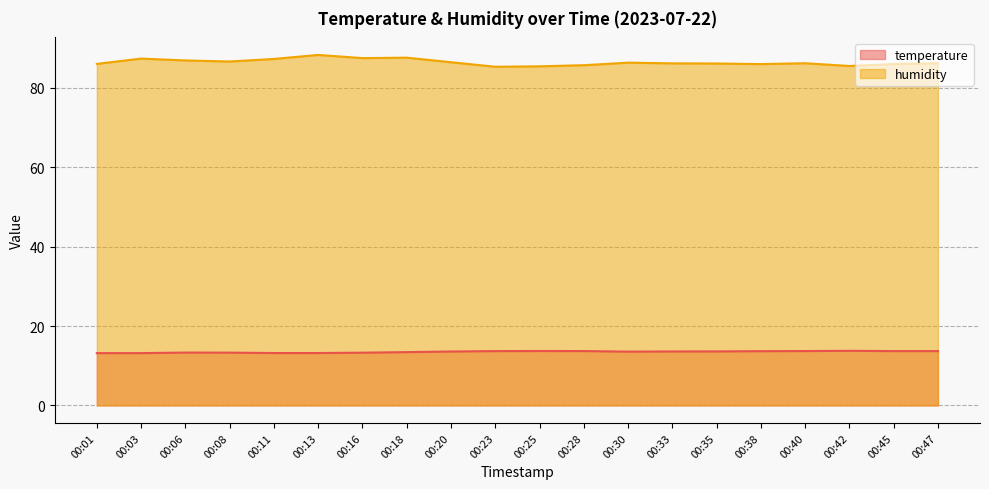

True or false: humidity has a value of 44.3 at 00:16.

False